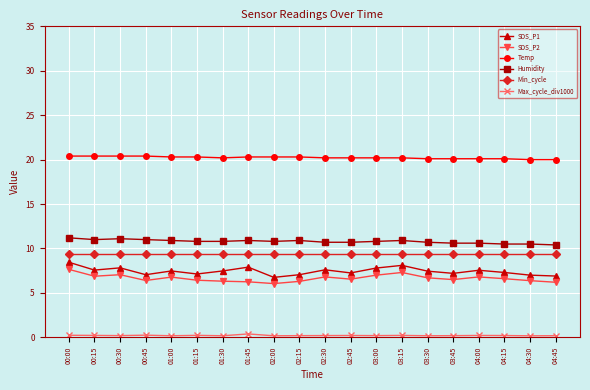

What is the label of the 5th point from the right?

03:45